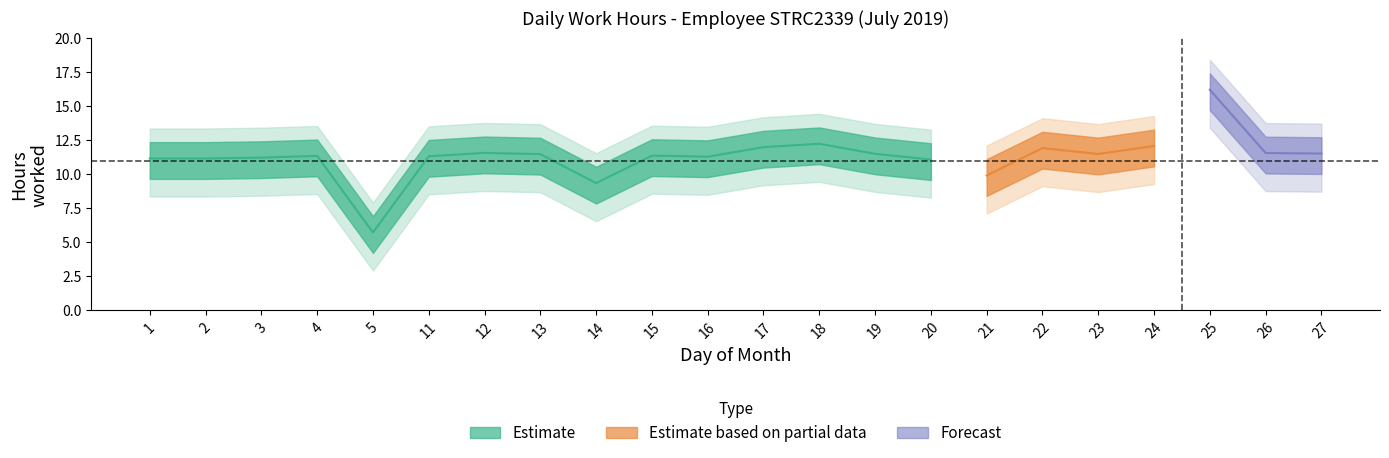

Reading left to right, transcribe all the data shown in this chart.

1=11.2	2=11.2	3=11.2	4=11.3	5=5.7	11=11.3	12=11.6	13=11.5	14=9.3	15=11.4	16=11.3	17=12.0	18=12.2	19=11.5	20=11.1	21=9.9	22=11.9	23=11.5	24=12.1	25=16.2	26=11.6	27=11.5